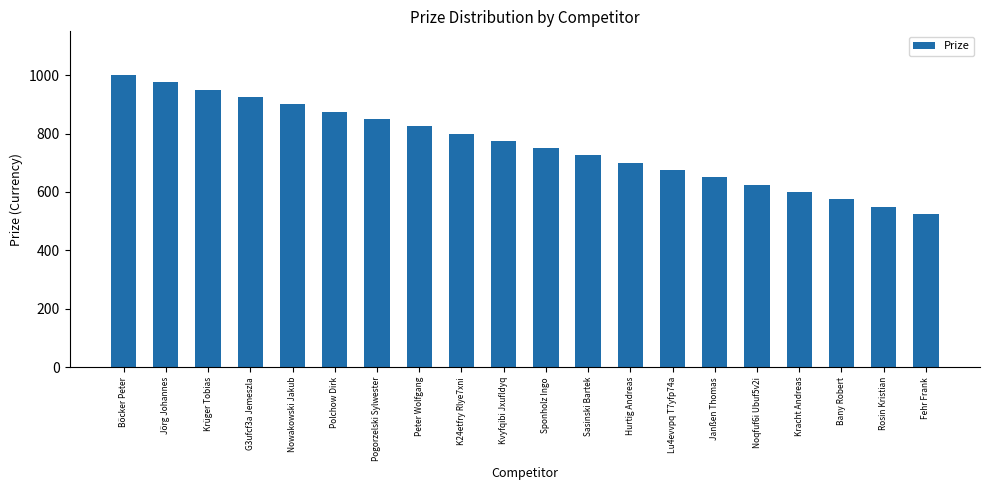

What is the minimum value shown in the chart?

525